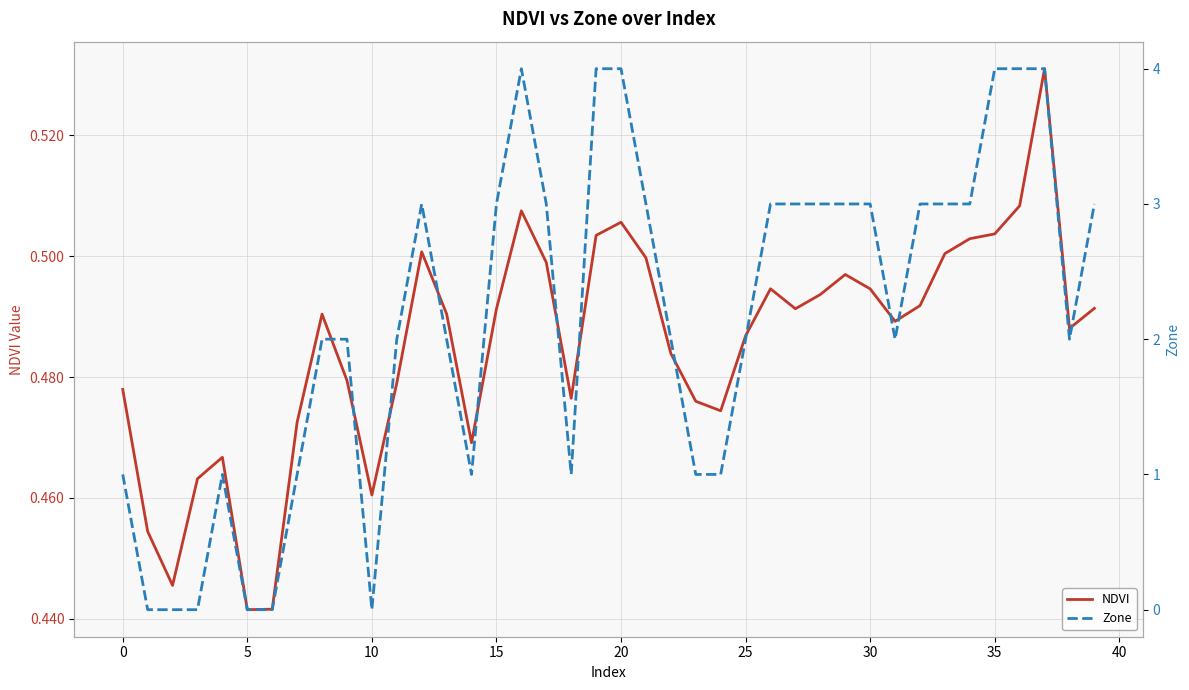

Which series ends up on top after the final intersection of Zone and NDVI?

Zone